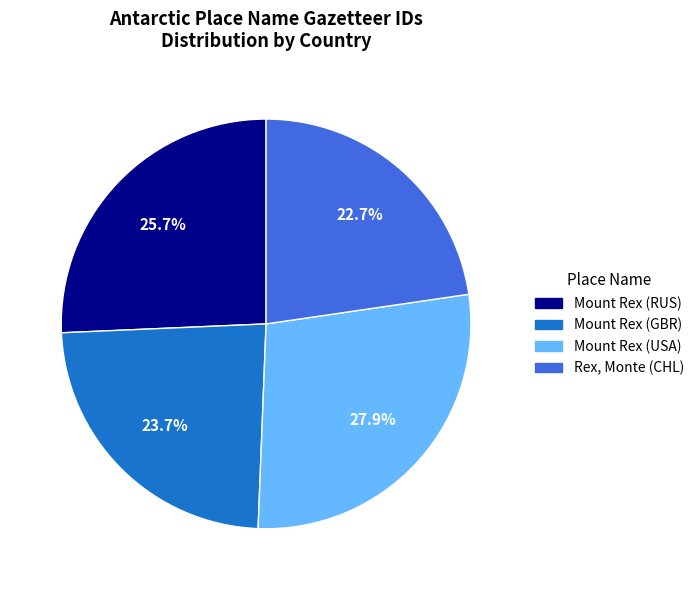

Which category has the smallest portion of the pie?

Rex, Monte (CHL)